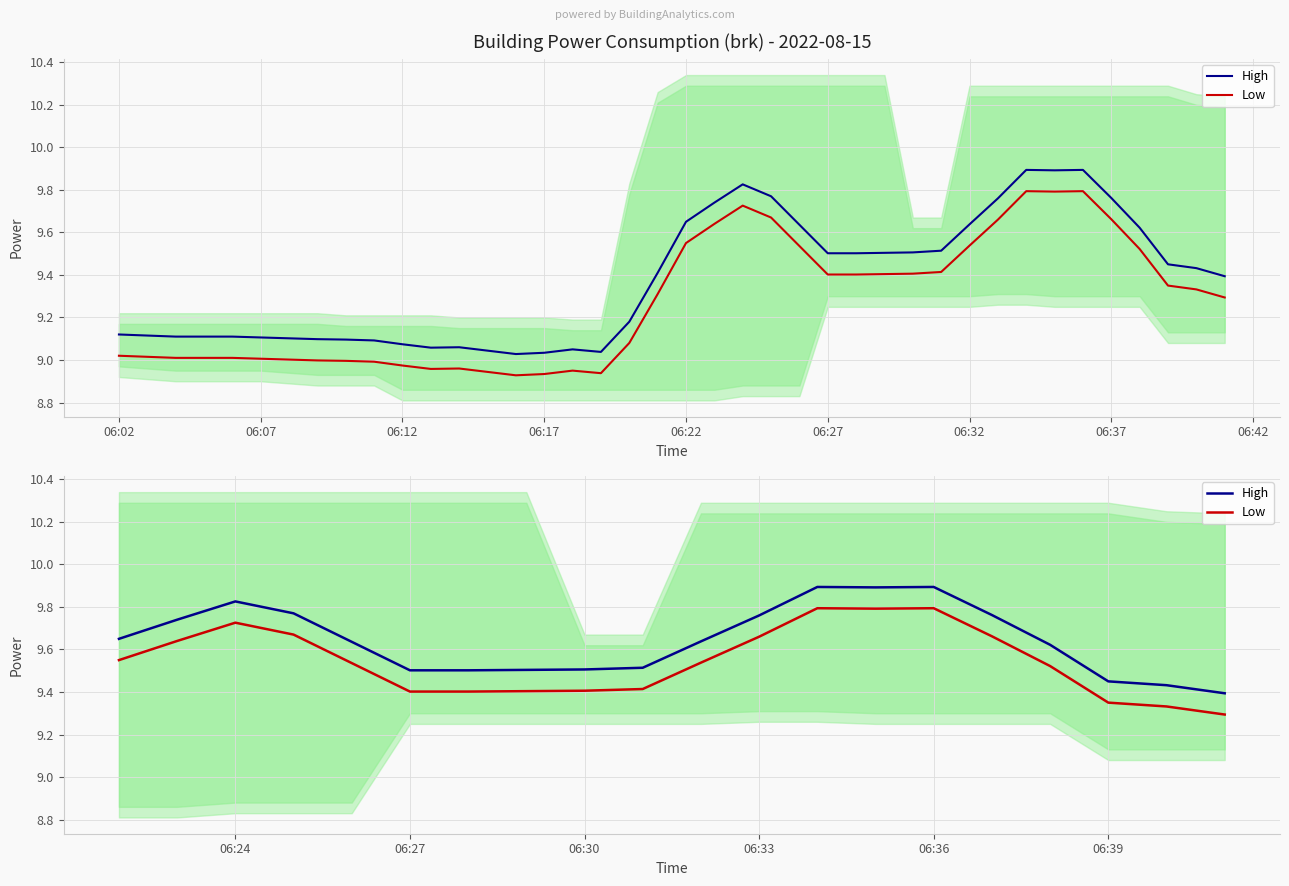

True or false: High and Low intersect in this chart.

False